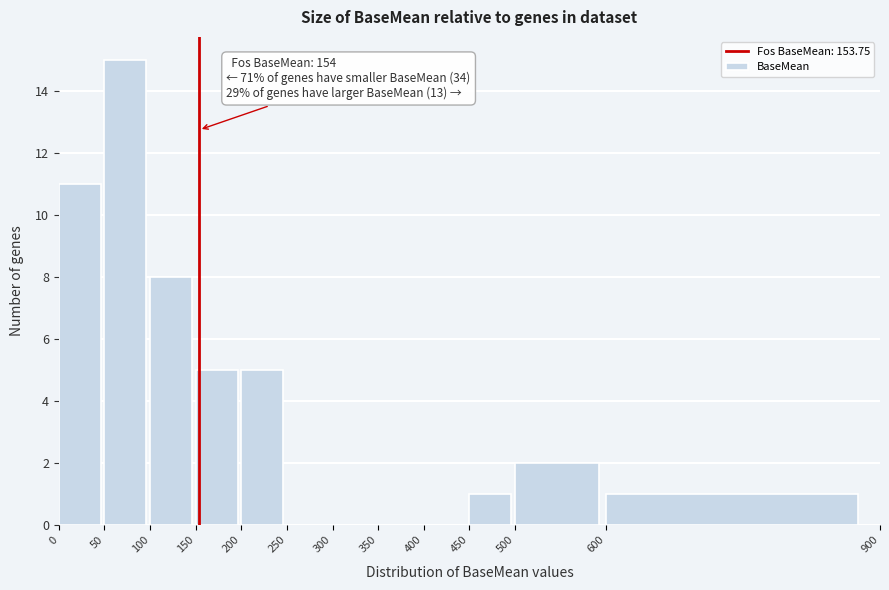

Over which range of the x-axis is the bar tallest?

50 to 100